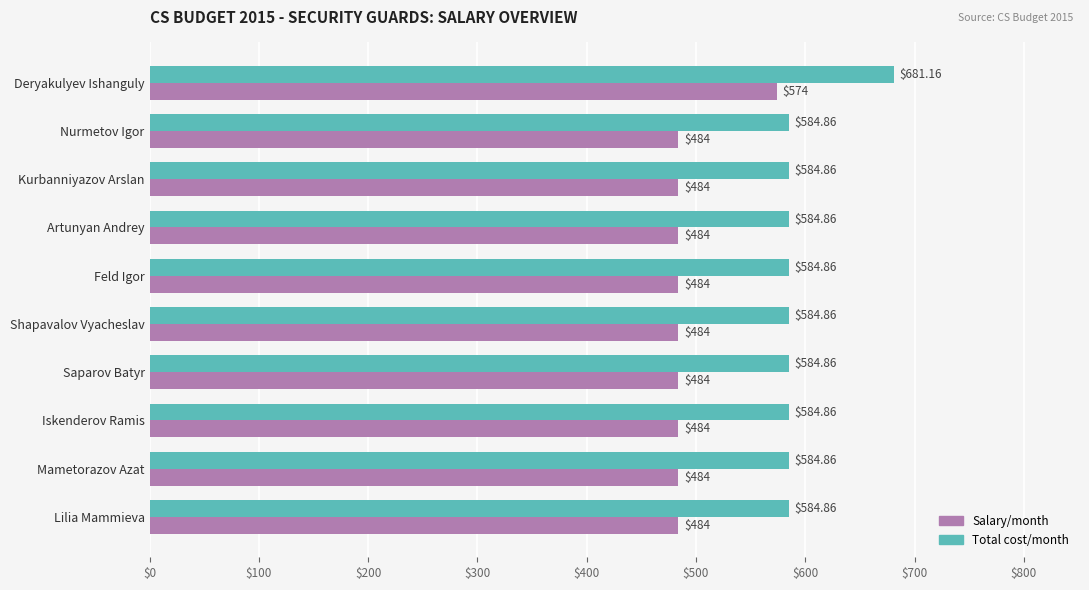

Which category has the highest value in the Salary/month series?

Deryakulyev Ishanguly